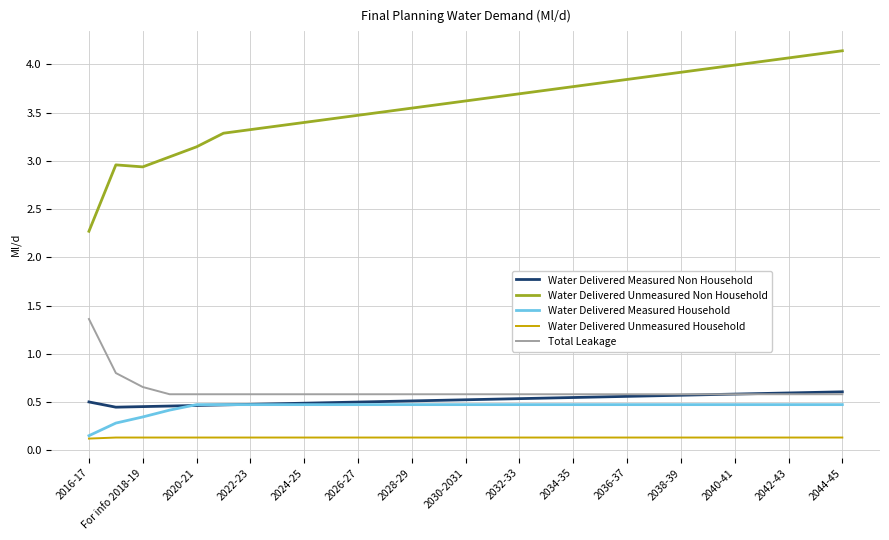

Does the chart have visible grid lines?

Yes